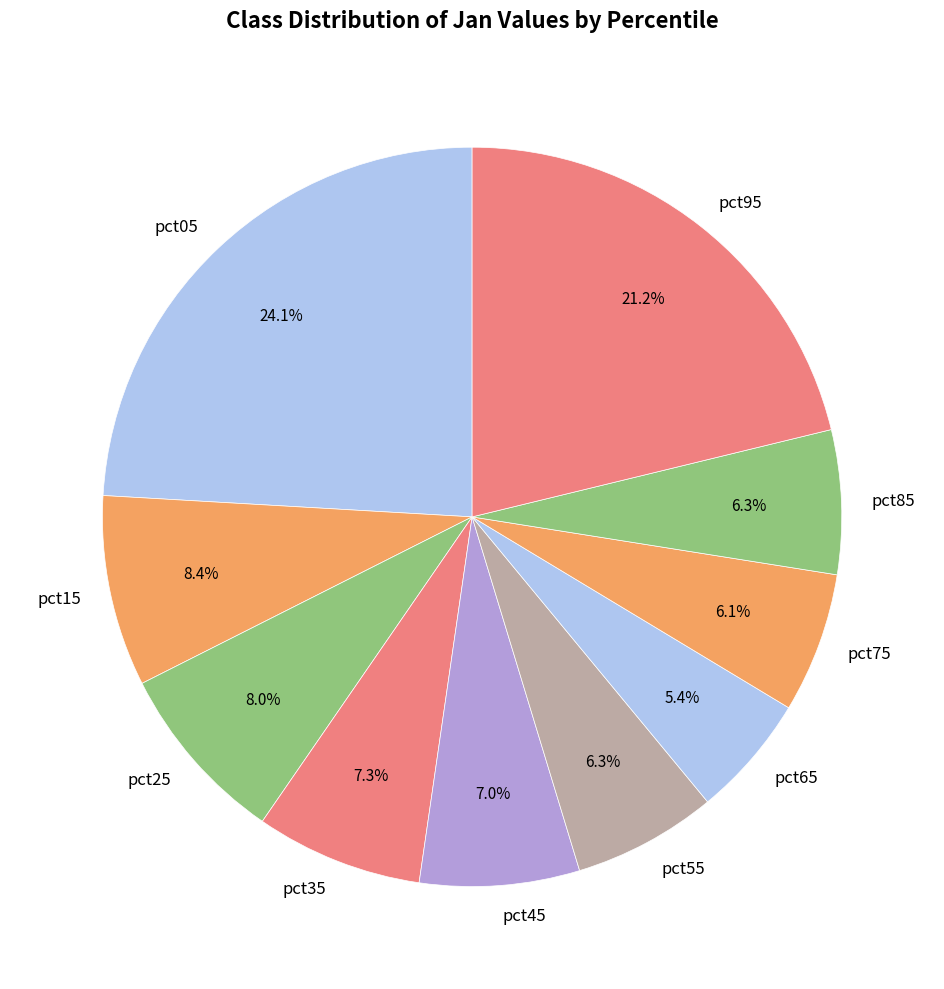

To the nearest percent, what is the average slice percentage?

10%